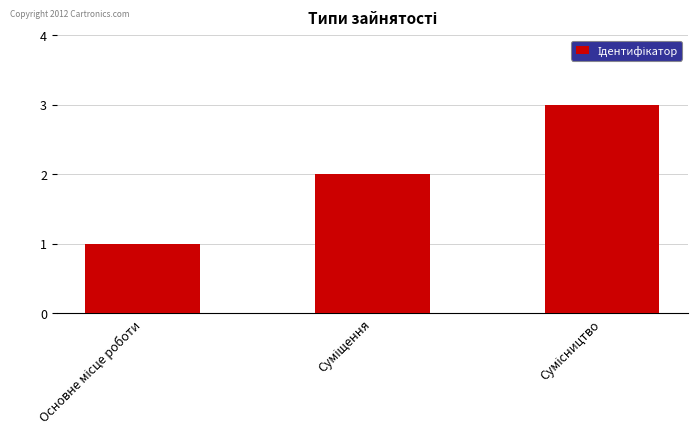

What is the average value?

2